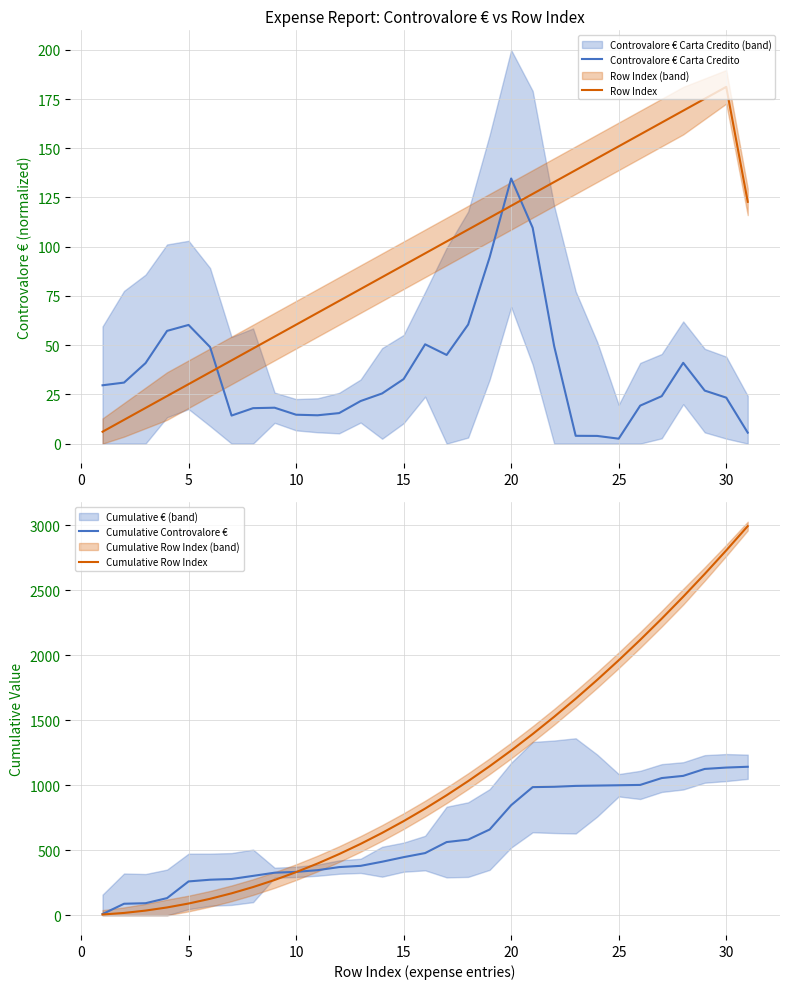

How many lines are shown in the chart?

4